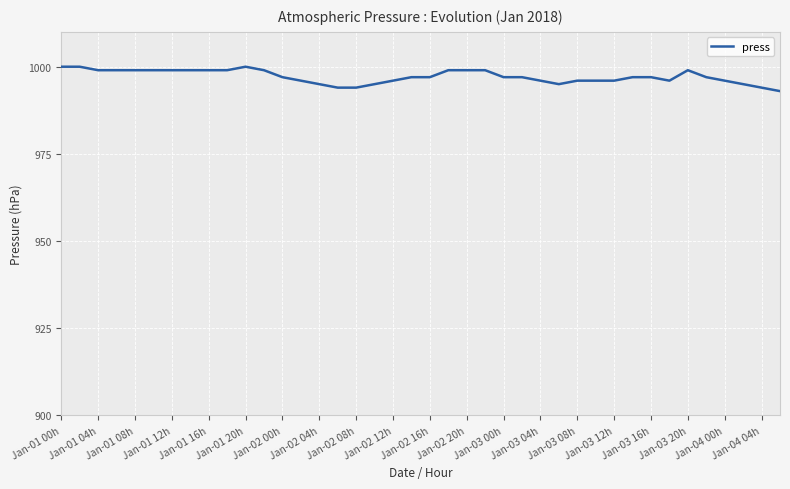

What is the smallest value displayed?

993